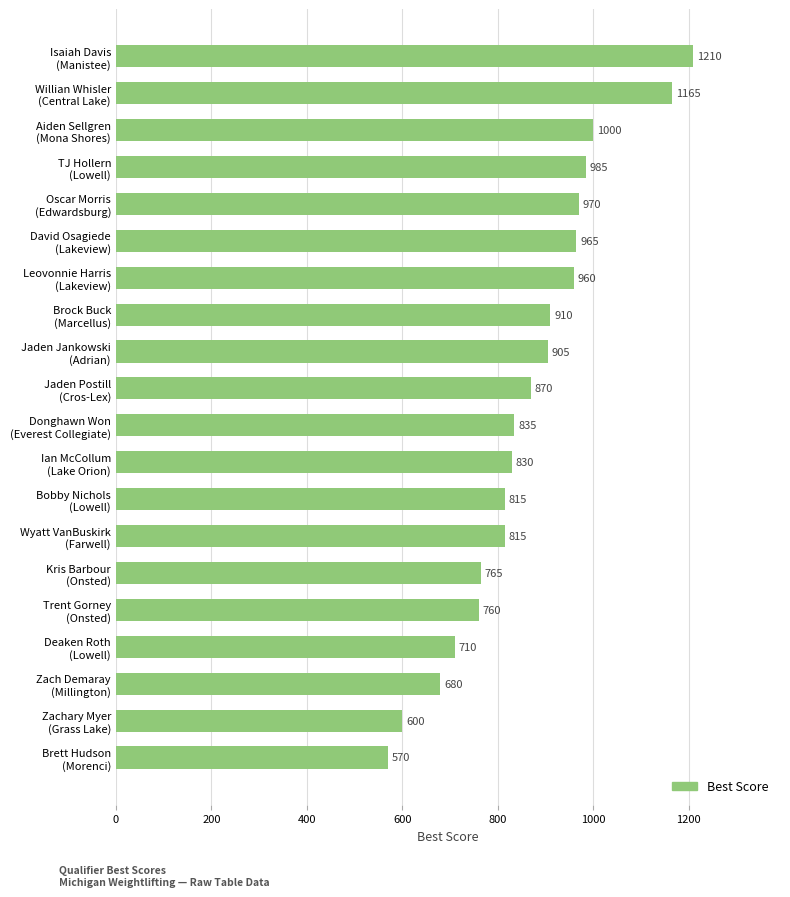

Does the chart contain any negative values?

No